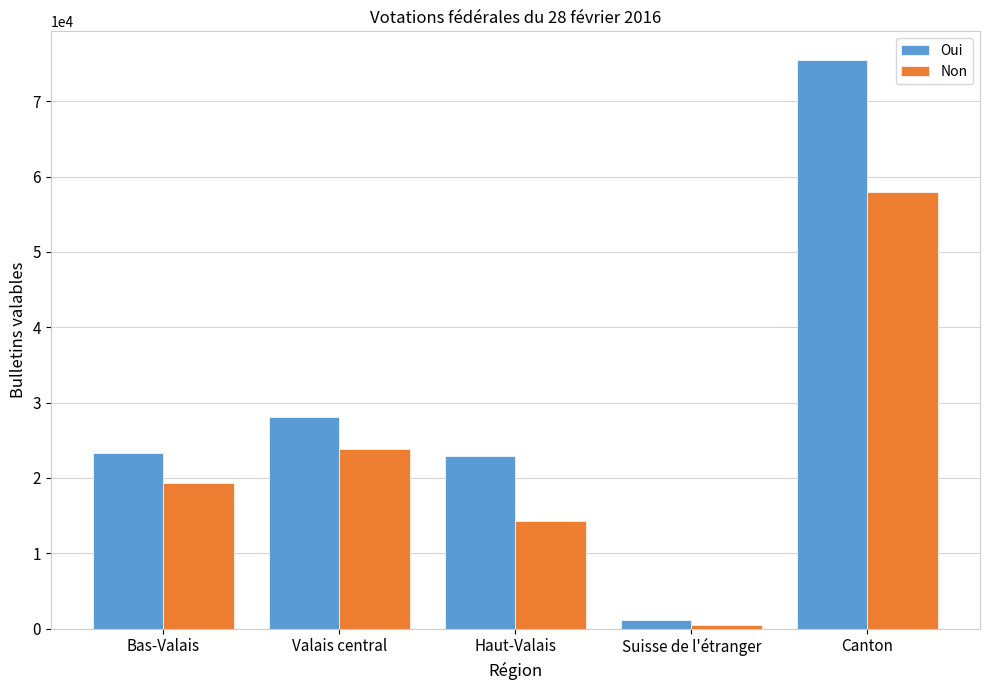

What is the spread (max minus min) of values at Suisse de l'étranger?

688